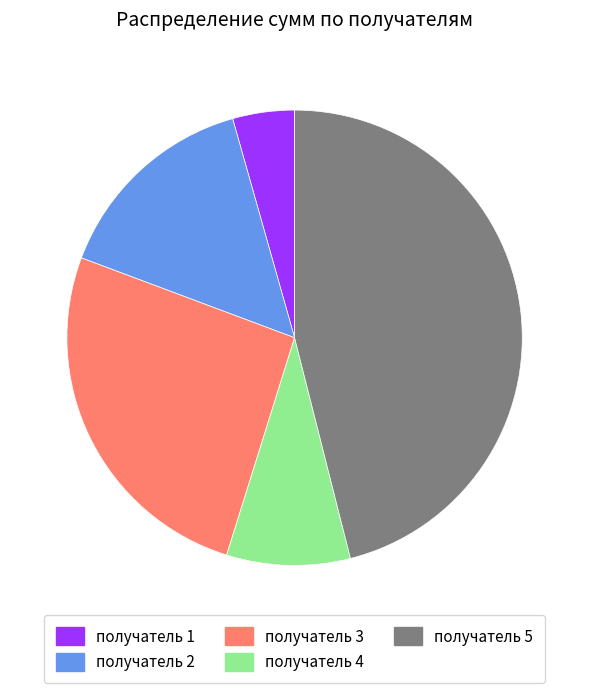

What is the ratio of the value at получатель 2 to the value at получатель 5?

0.3